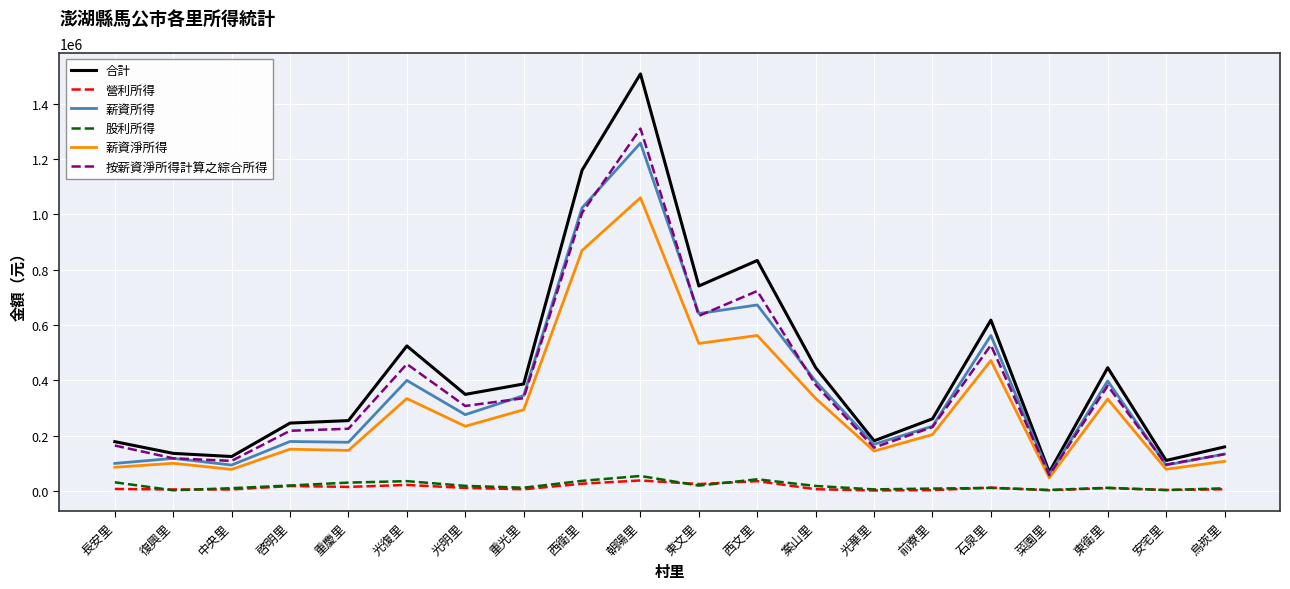

At which label does 按薪資淨所得計算之綜合所得 reach its peak?

朝陽里